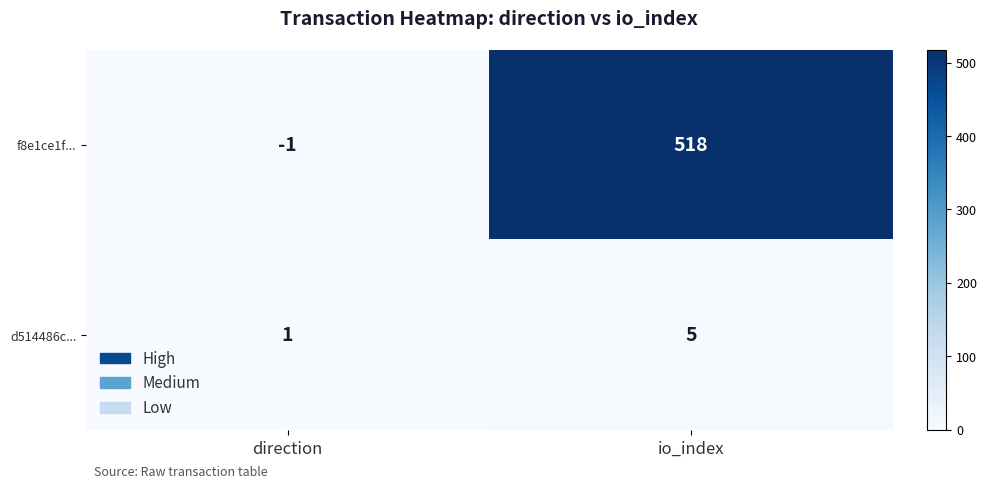

What is the difference between the maximum and minimum values in the f8e1ce1f... series?

519